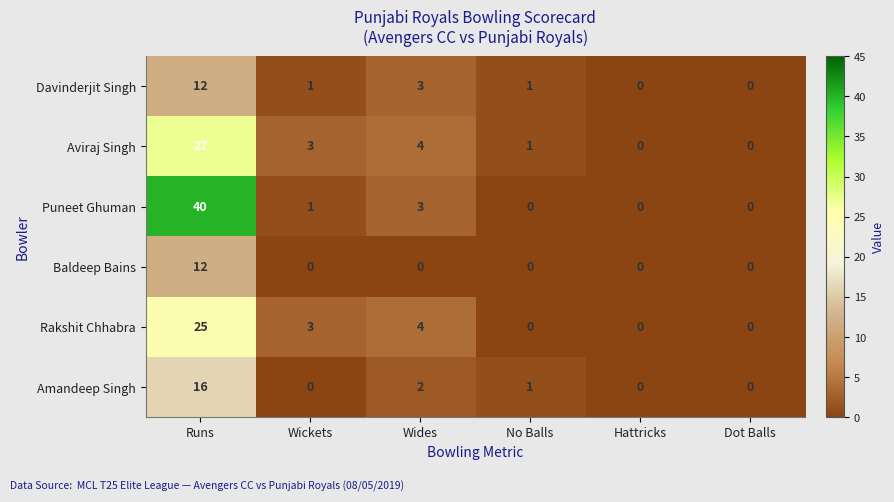

What value does the Davinderjit Singh series have at Runs, to the nearest 5?

10